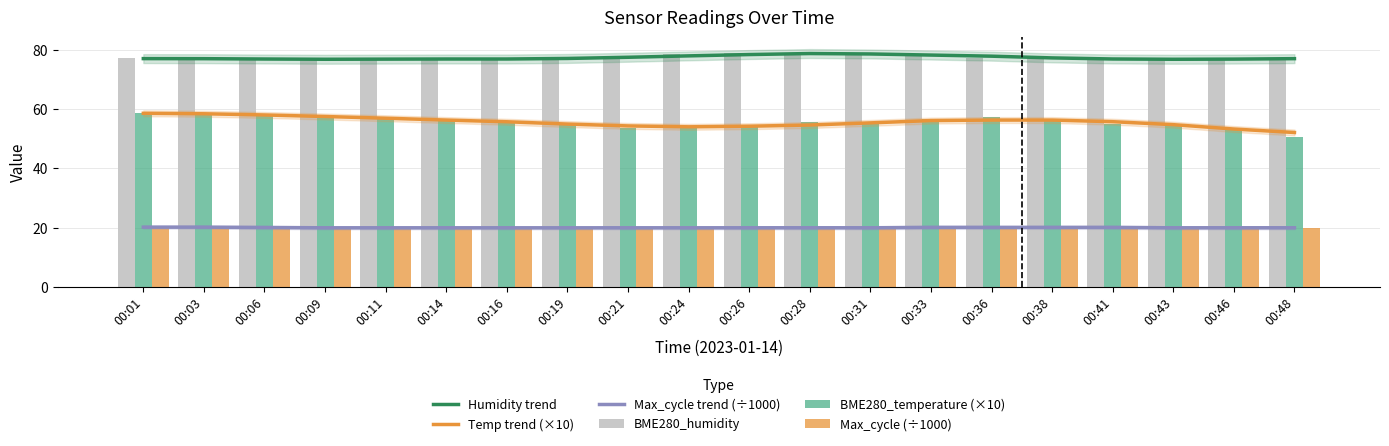

Are the bars horizontal?

No